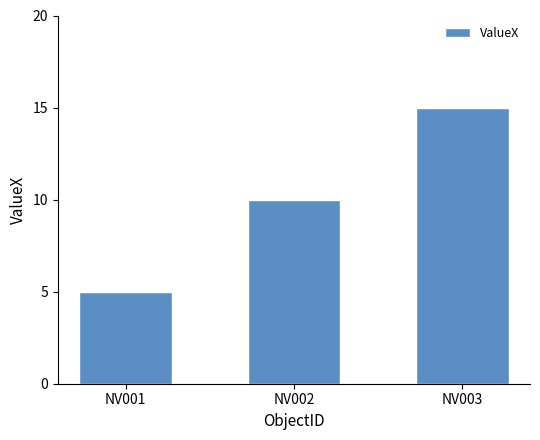

At which category does the chart reach its peak across all series?

NV003